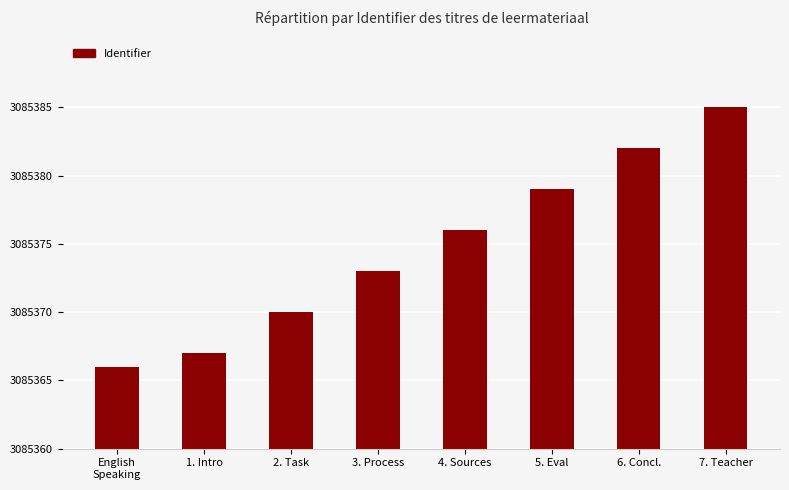

How many values exceed 16?

3